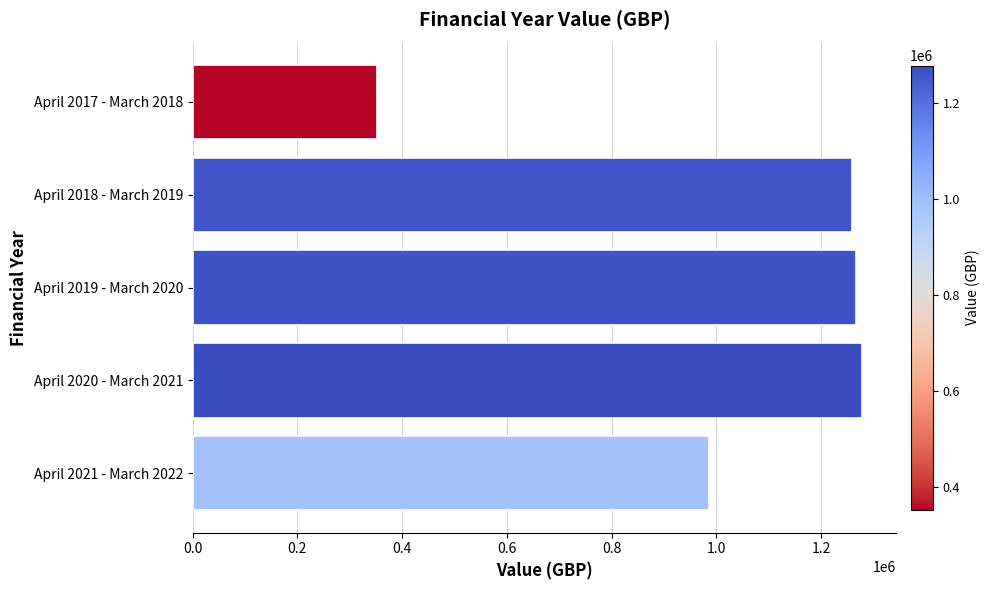

At which label is the value closest to 815627?

April 2021 - March 2022